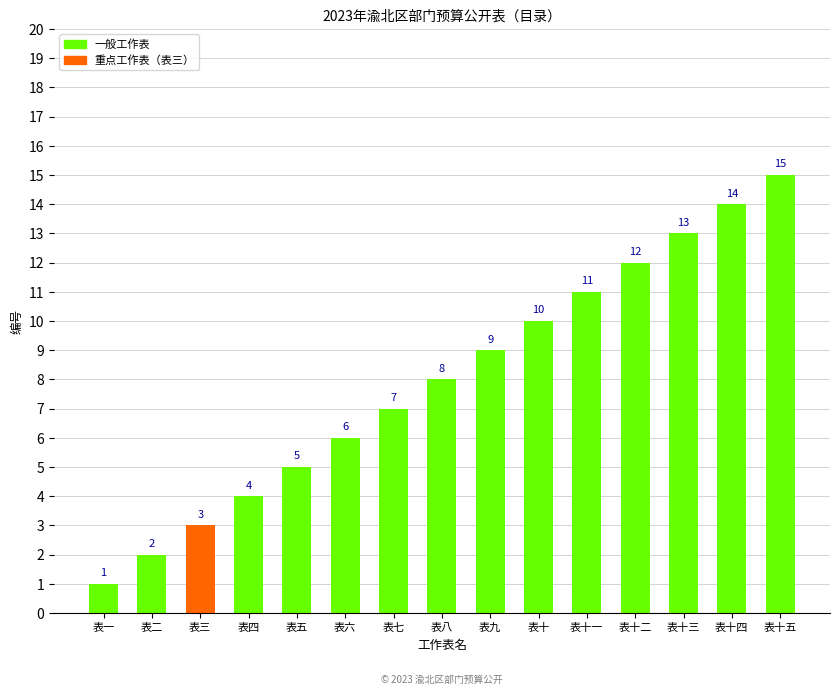

What is the difference between the second highest and minimum values?

13